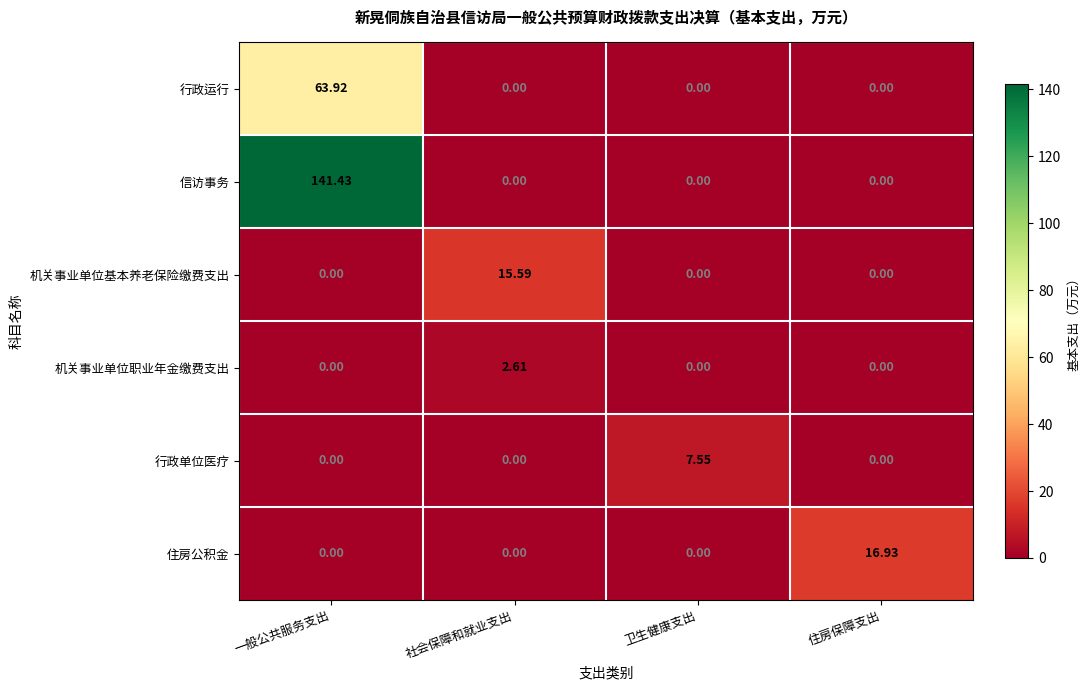

Which label corresponds to the largest value in the chart?

一般公共服务支出